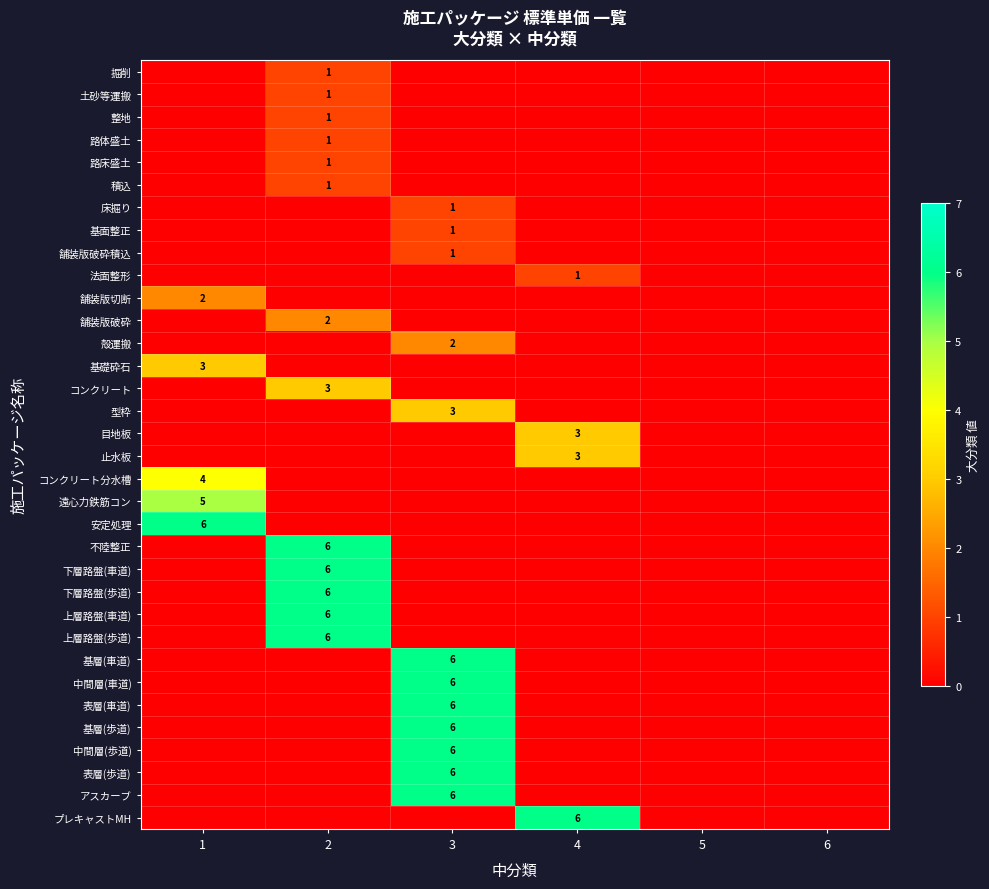

Where is 上層路盤(歩道) nearest to the value 3?

1